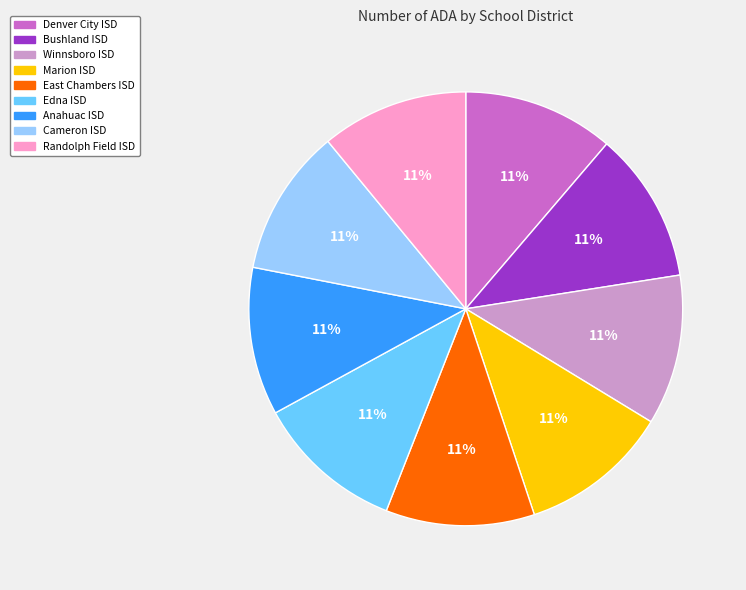

Is the sum of Marion ISD and Anahuac ISD greater than half?

No